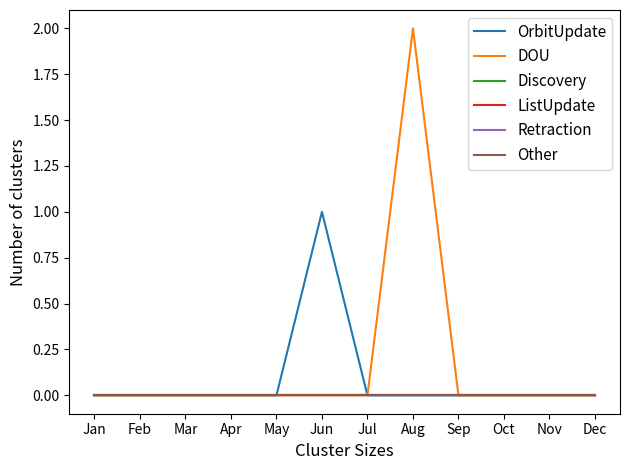

Reading right to left, transcribe all the data shown in this chart.

OrbitUpdate: 0	0	0	0	0	0	1	0	0	0	0	0
DOU: 0	0	0	0	2	0	0	0	0	0	0	0
Discovery: 0	0	0	0	0	0	0	0	0	0	0	0
ListUpdate: 0	0	0	0	0	0	0	0	0	0	0	0
Retraction: 0	0	0	0	0	0	0	0	0	0	0	0
Other: 0	0	0	0	0	0	0	0	0	0	0	0